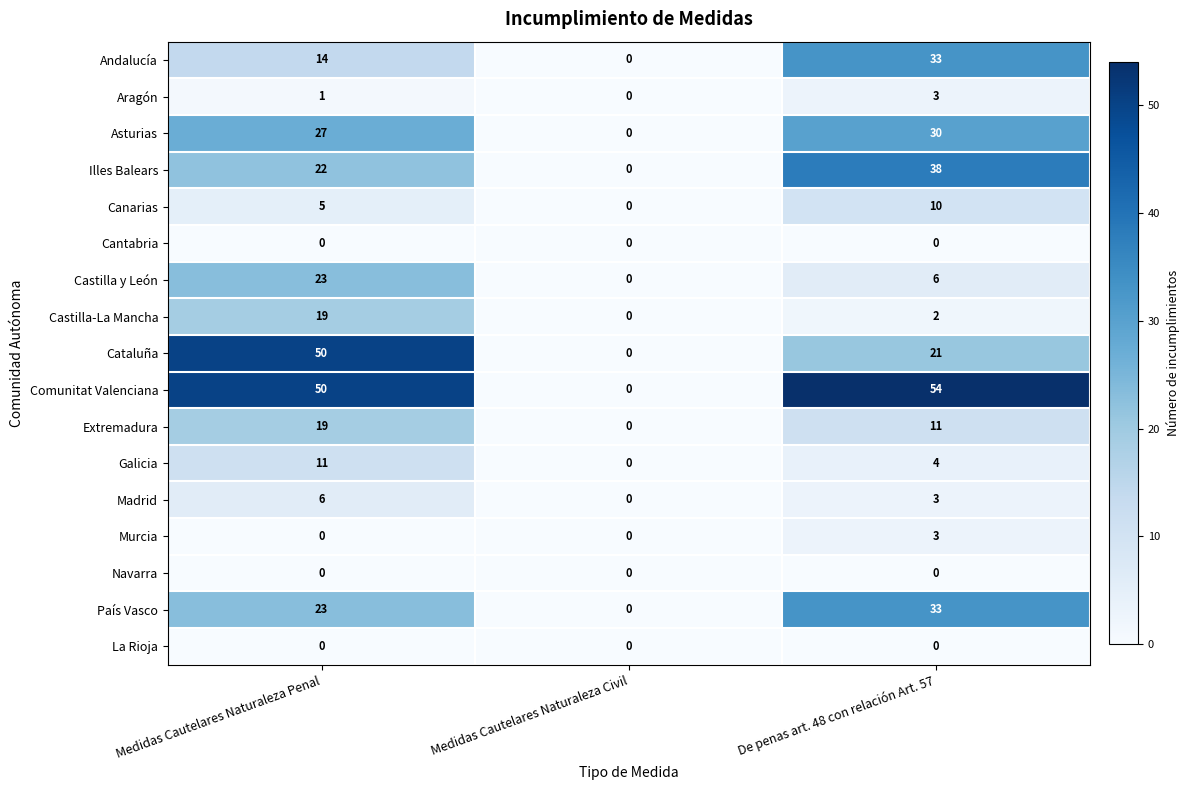

True or false: Cataluña has a value of 85 at Medidas Cautelares Naturaleza Penal.

False